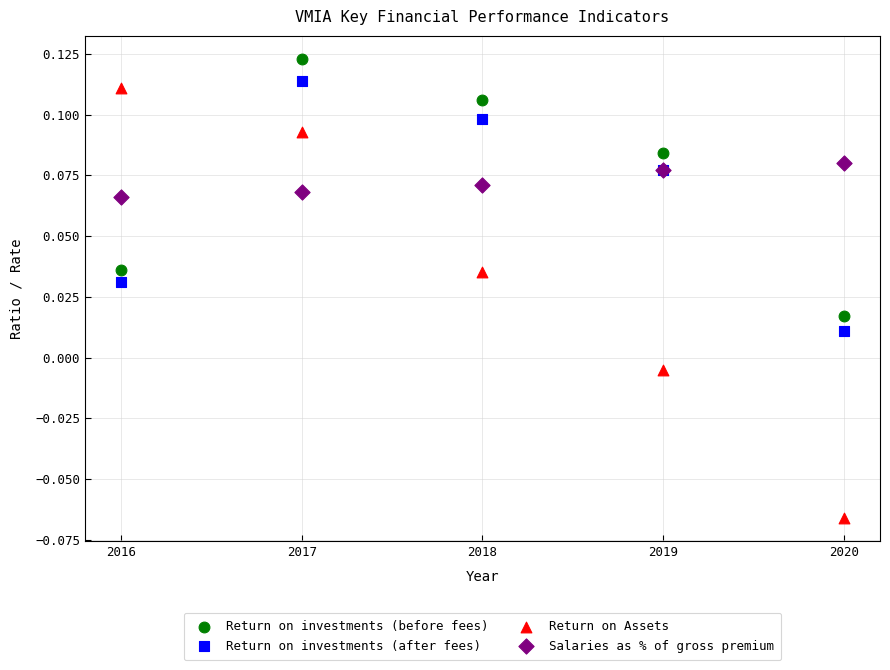

Which series contains the highest Y value?

Return on investments (before fees)